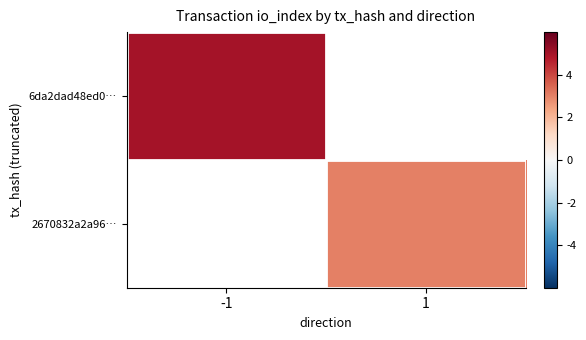

At 1, list the series in order from largest to smallest.

6da2dad48ed0…, 2670832a2a96…